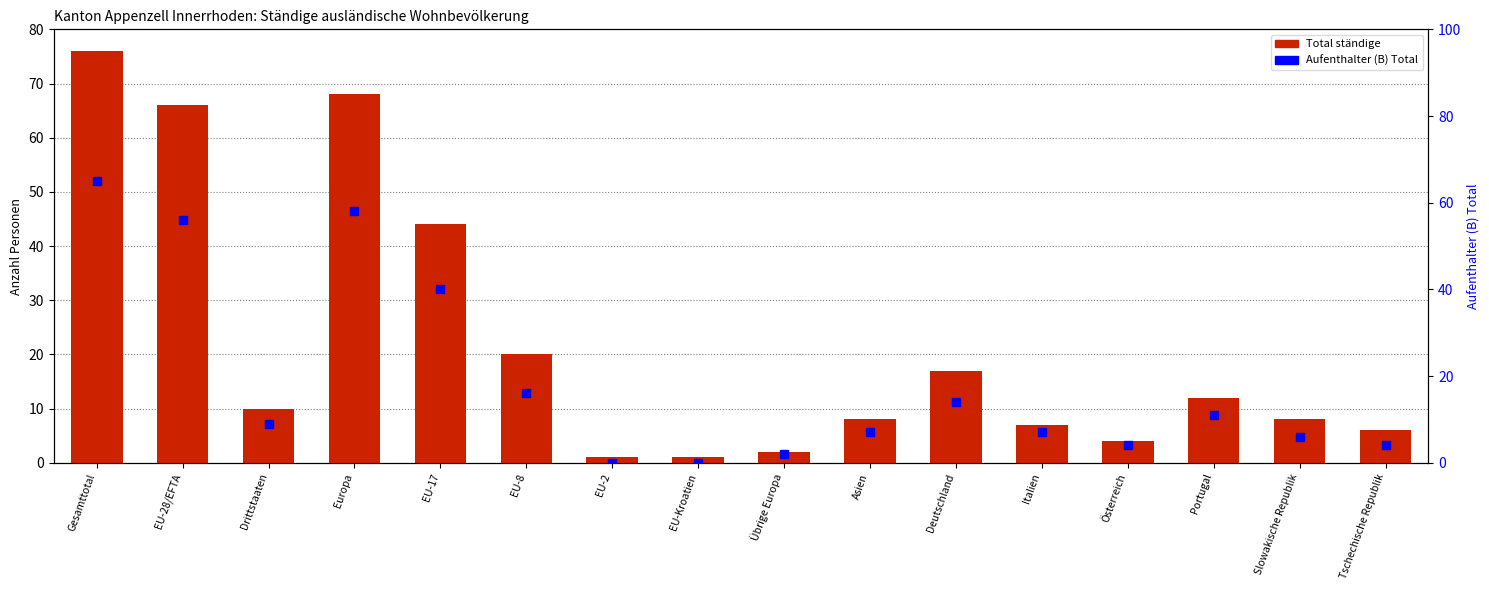

Does the chart contain stacked bars?

No